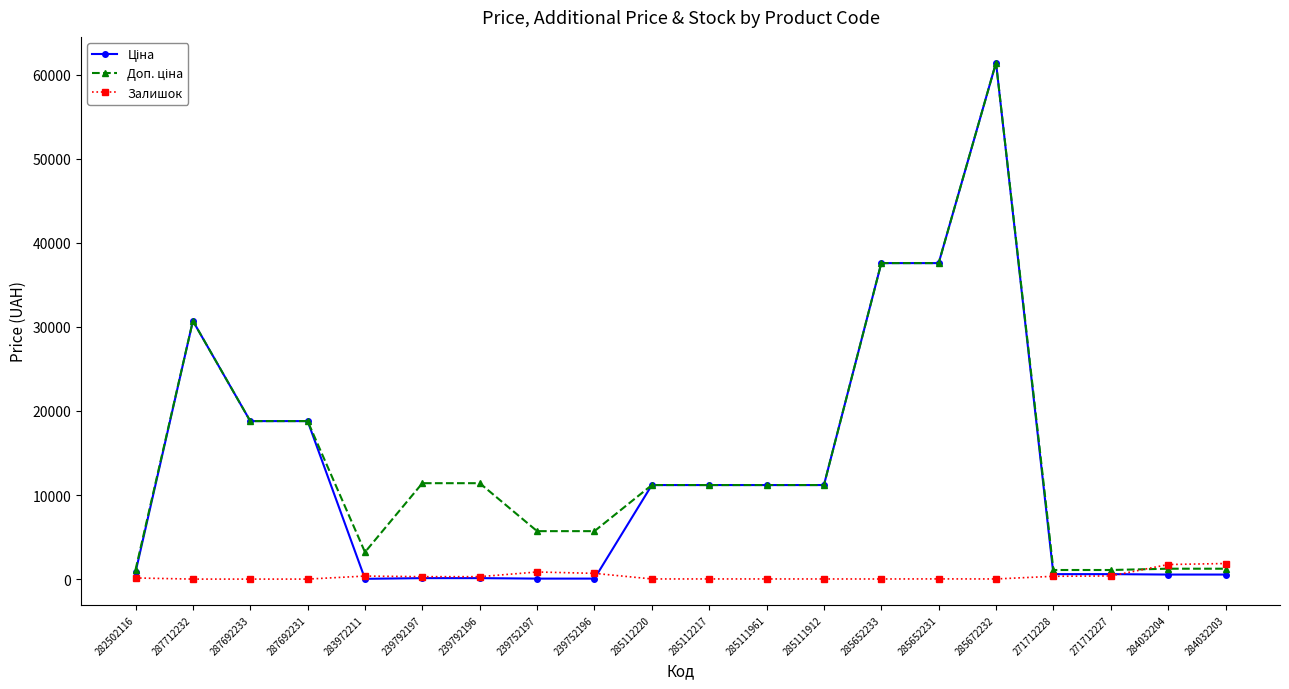

What is the difference between the highest and lowest values at 285111961?

11171.2